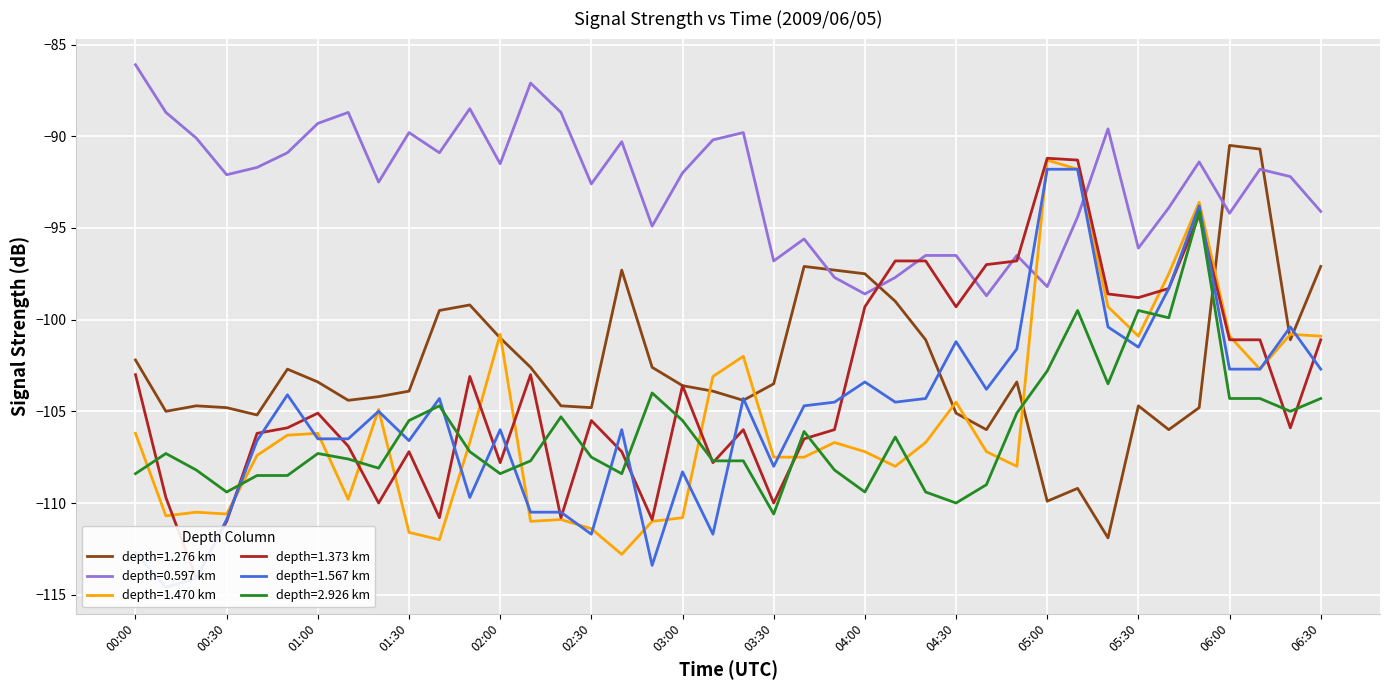

Where is 1.567 nearest to the value -103?

06:00